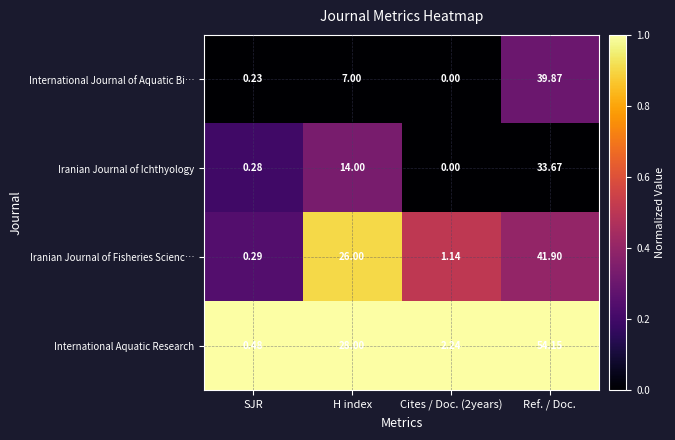

Which label corresponds to the largest value in the chart?

Ref. / Doc.